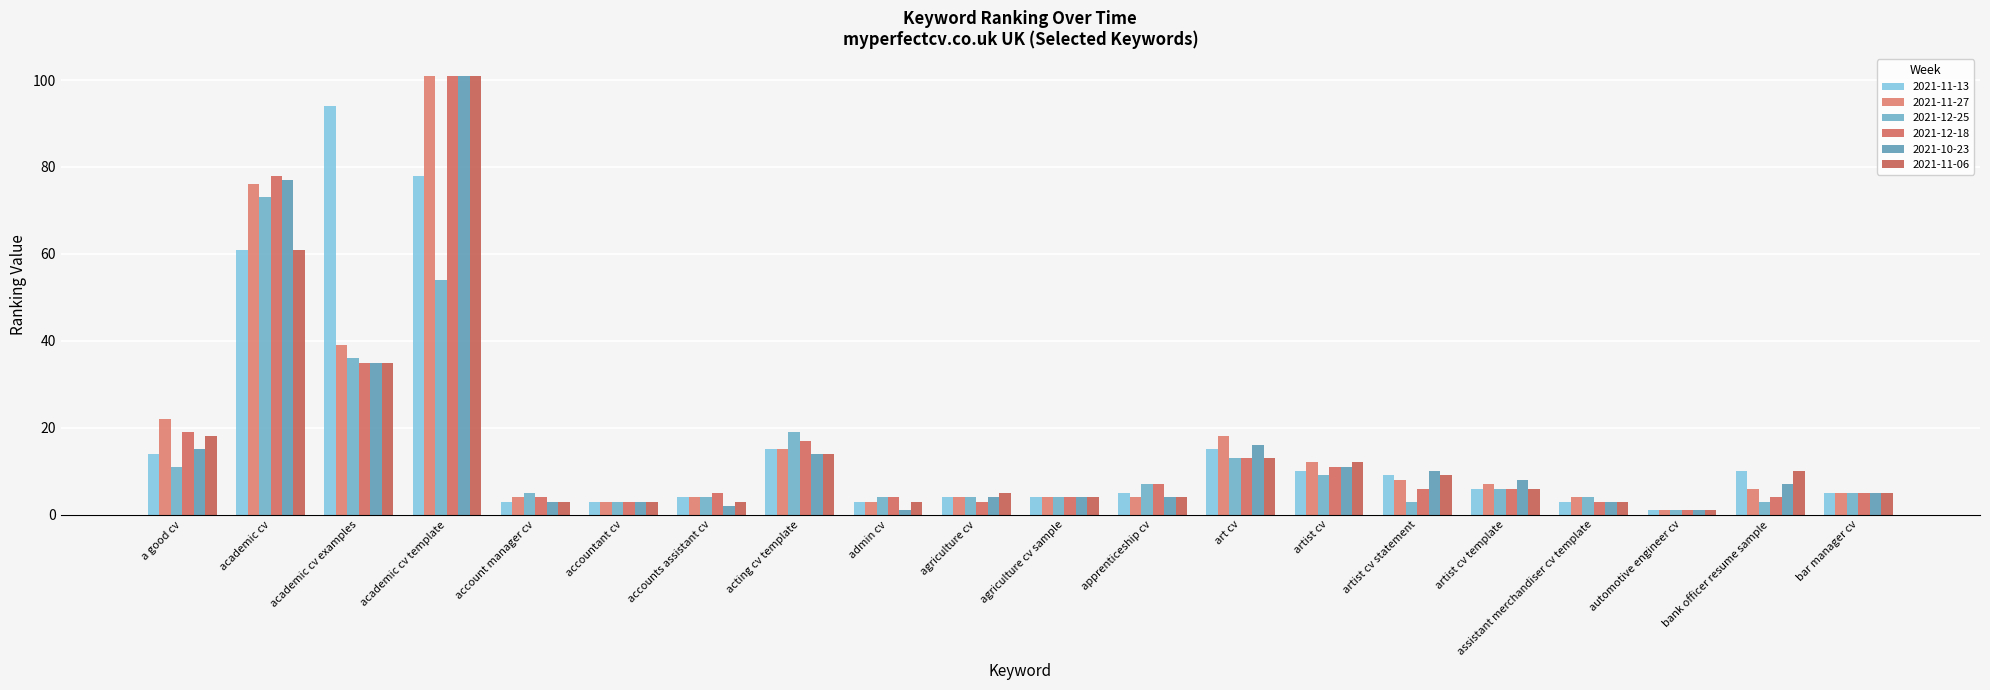

True or false: 2021-10-23 has a value of 3 at assistant merchandiser cv template.

True